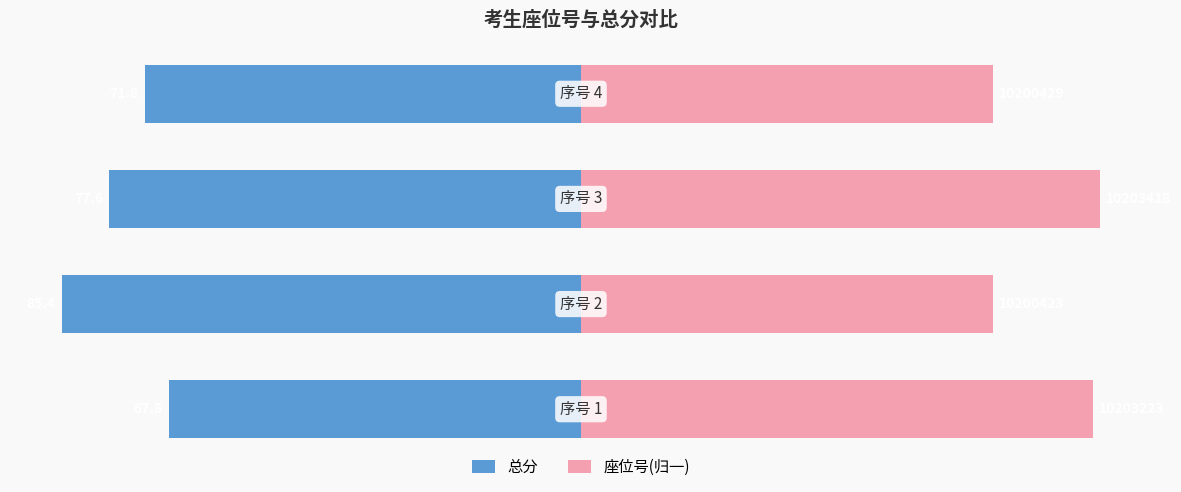

Reading left to right, list all the values displayed in this chart.

总分: 0=-67.8	1=-85.4	2=-77.6	3=-71.8
座位号(归一): 0=84.3	1=67.8	2=85.4	3=67.8